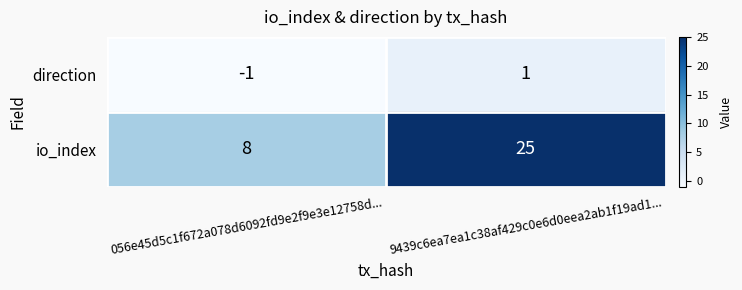

What is the difference between the highest and lowest values at 9439c6ea7ea1c38af429c0e6d0eea2ab1f19ad1...?

24